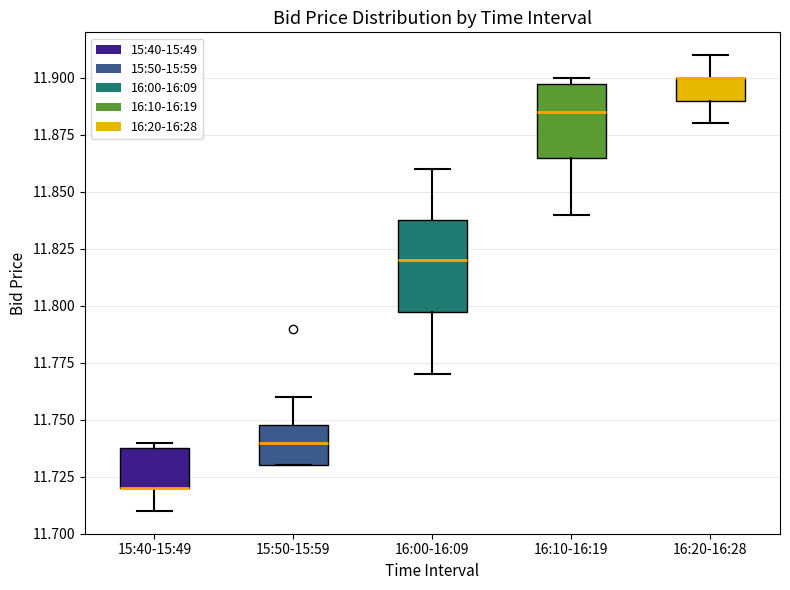

Where does the upper whisker of the box for 15:50-15:59 end on the y-axis? The values are not printed on the chart, so give them approximately, as read against the axis.

11.760